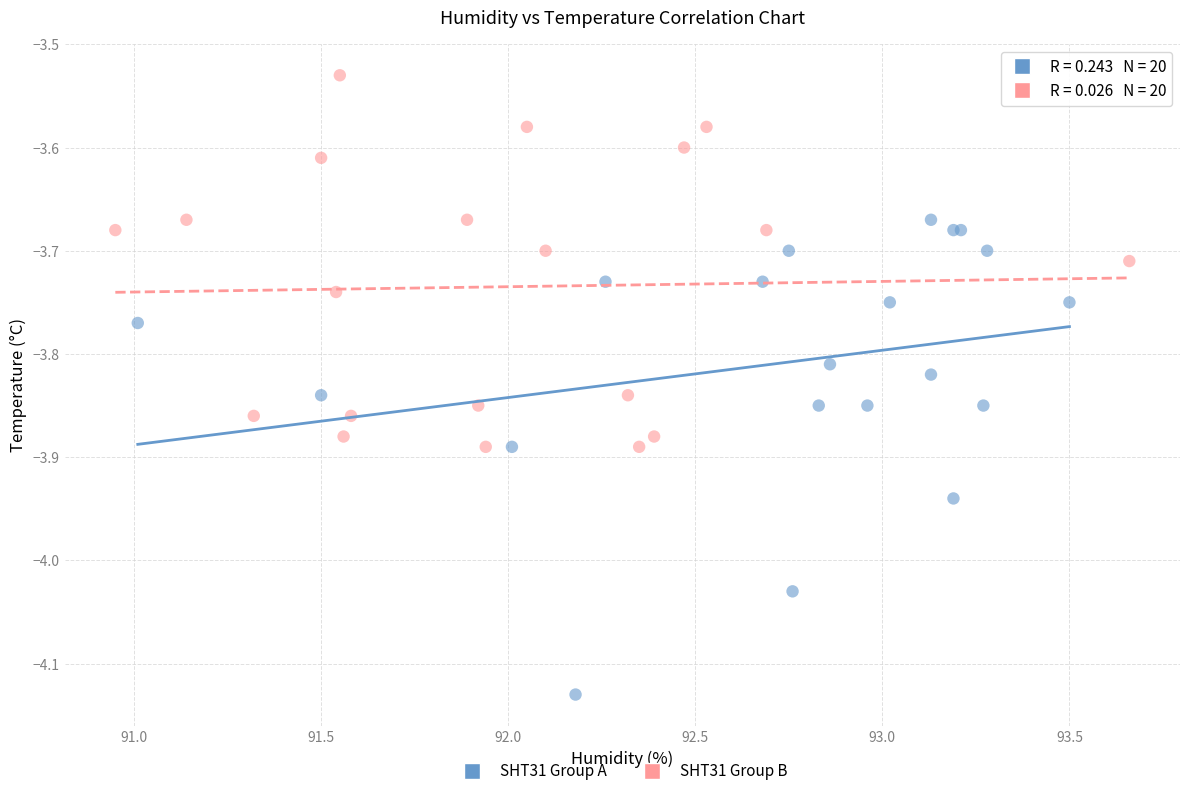

Which series contains the highest Y value?

SHT31 Group B